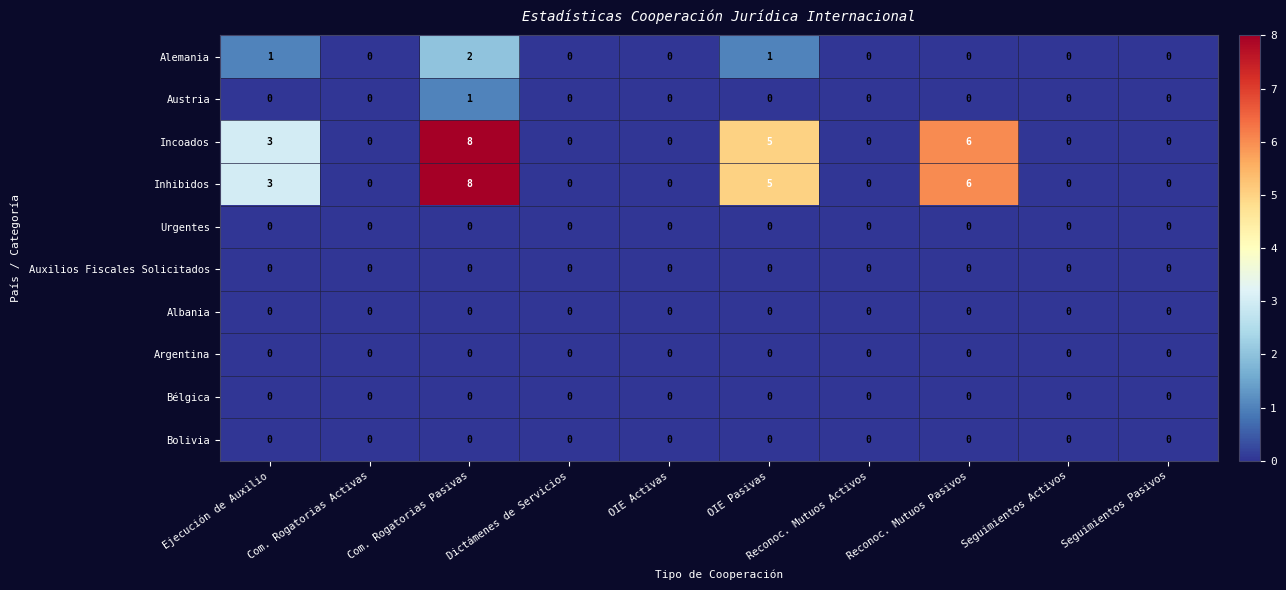

At which category is the sum across all series the highest?

Com. Rogatorias Pasivas